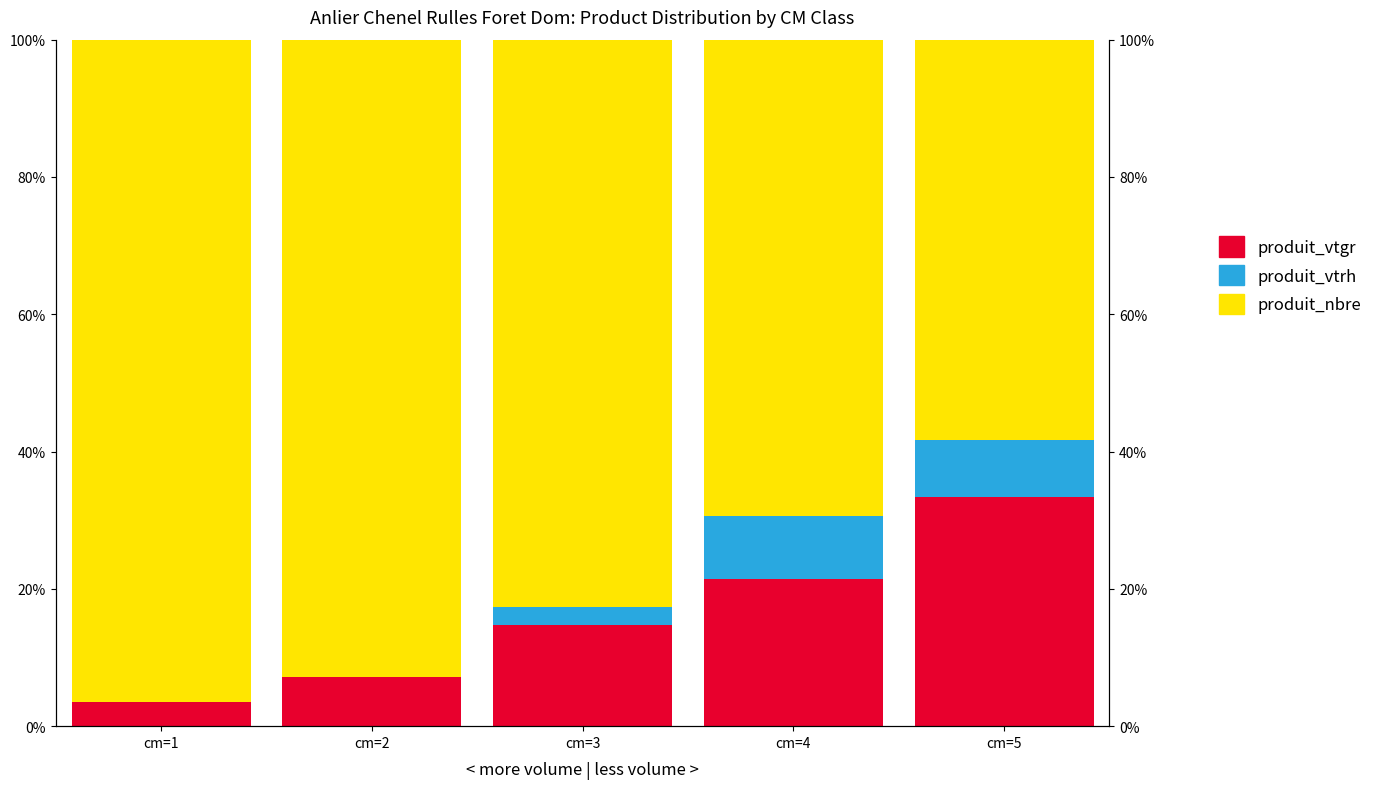

How many groups of bars are there?

5